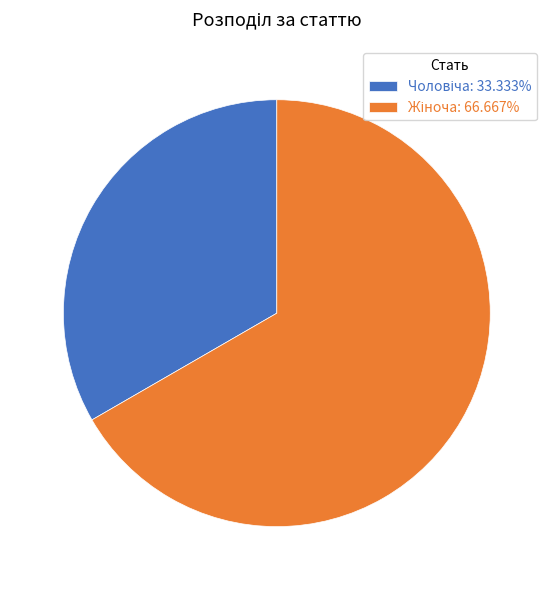

Does any single category account for the majority?

Yes